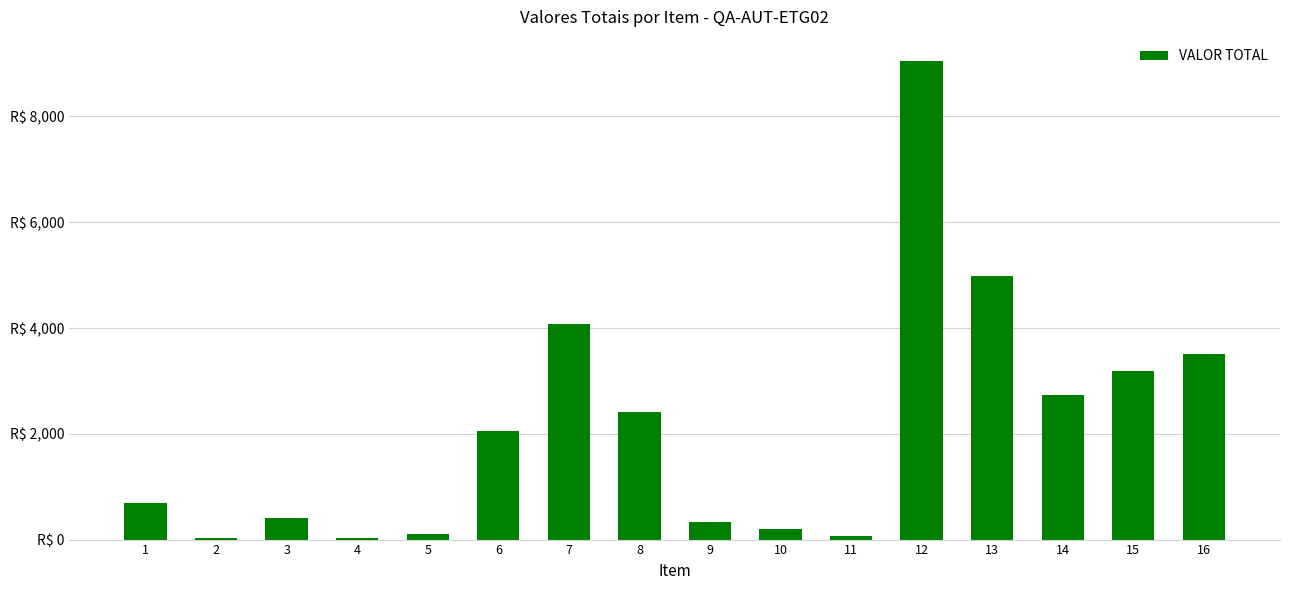

Where does the data first go above 2062?

6